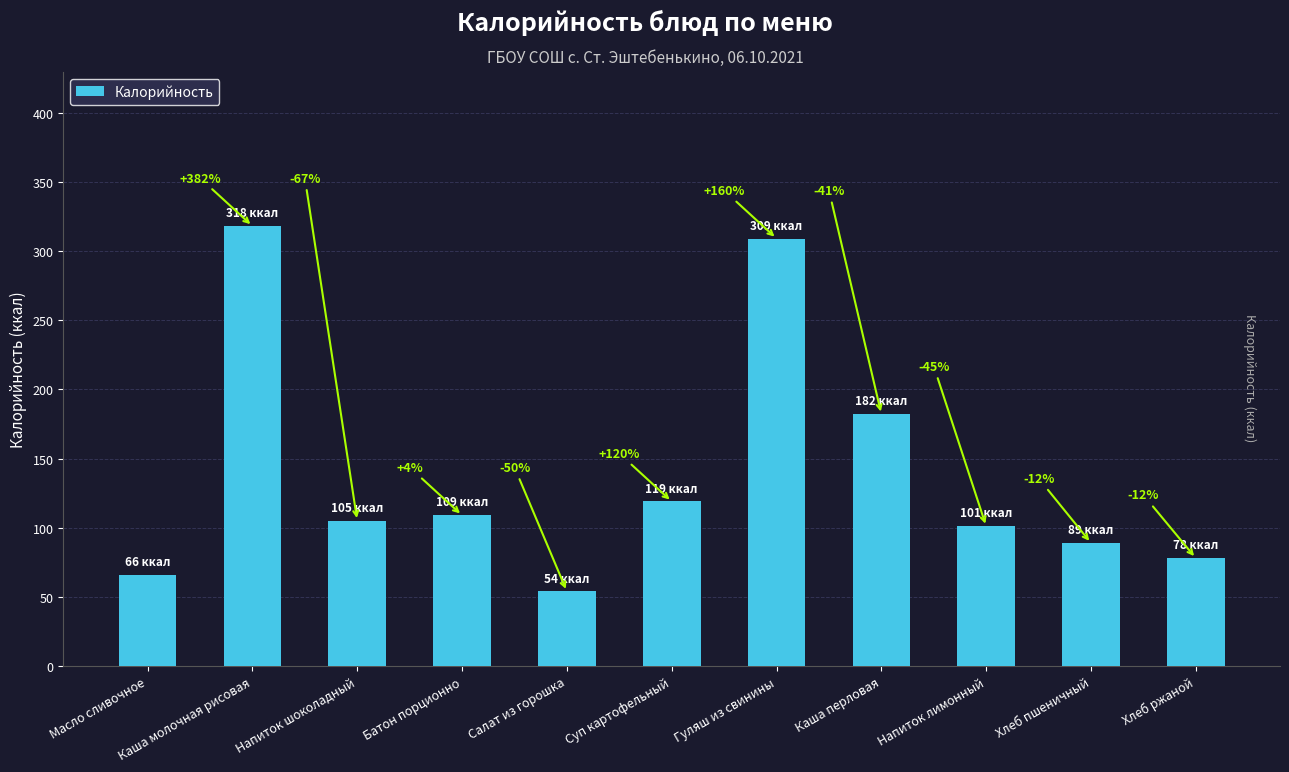

True or false: the data shows 67 at Каша перловая.

False